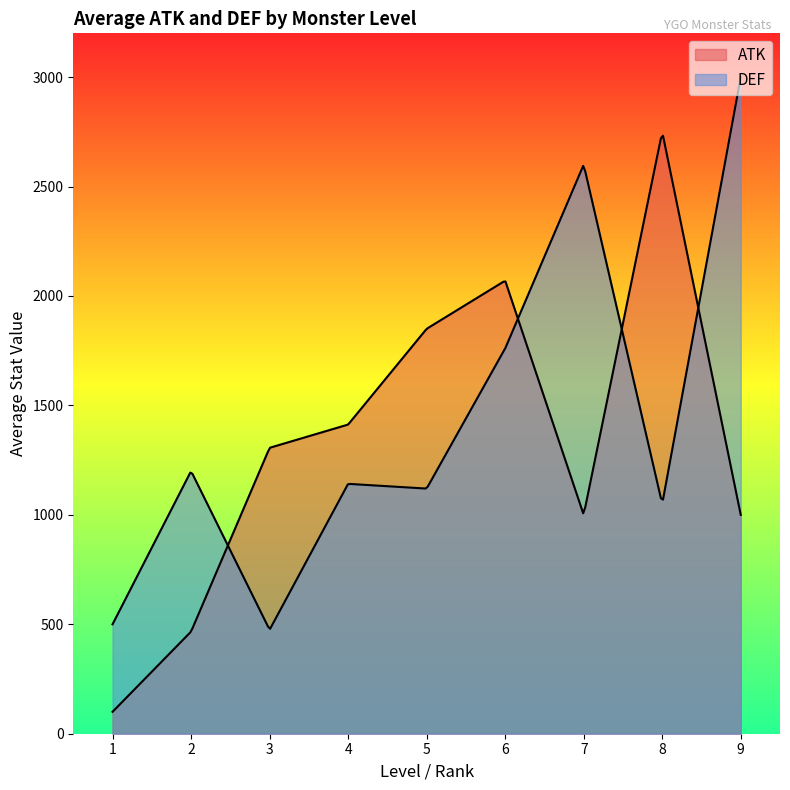

What is the maximum value shown in the chart?

3000